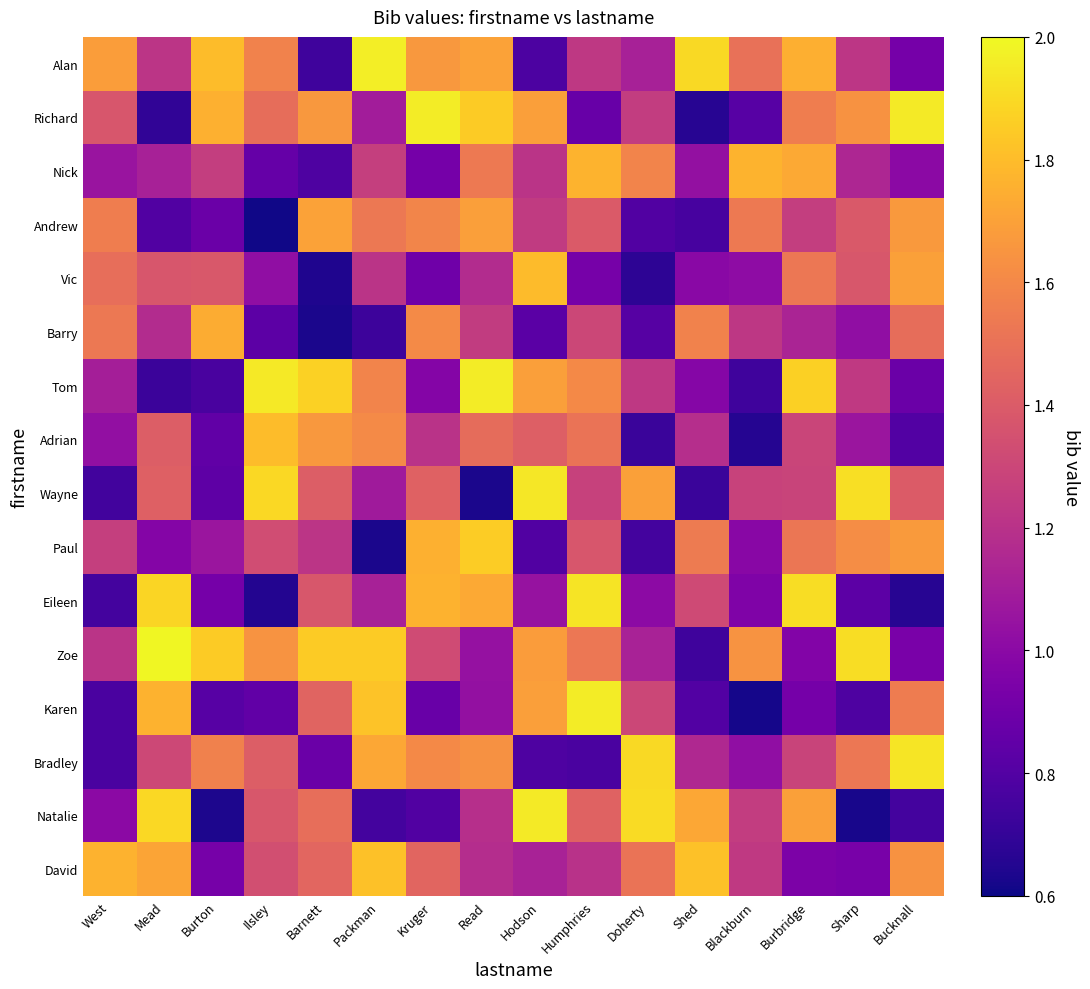

What is the total value across all series at Shed?

18.9